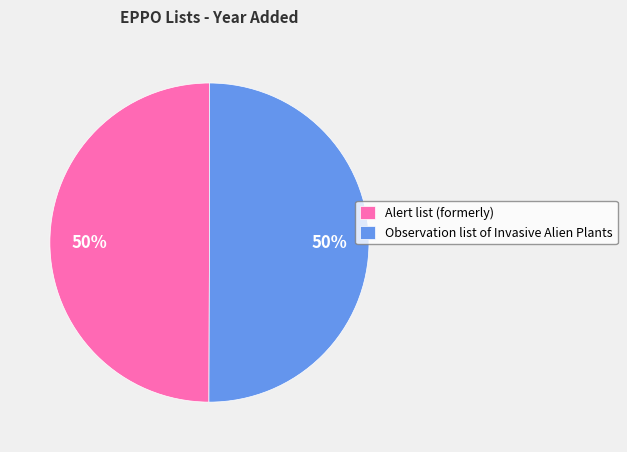

Approximately how many times larger is the value at Observation list of Invasive Alien Plants compared to Alert list (formerly)?

1.0